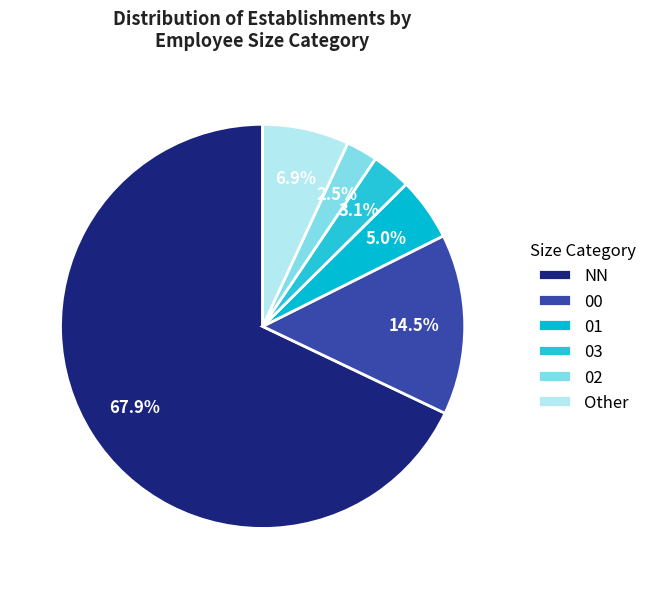

What percentage is NOT represented by 03?

96.9%